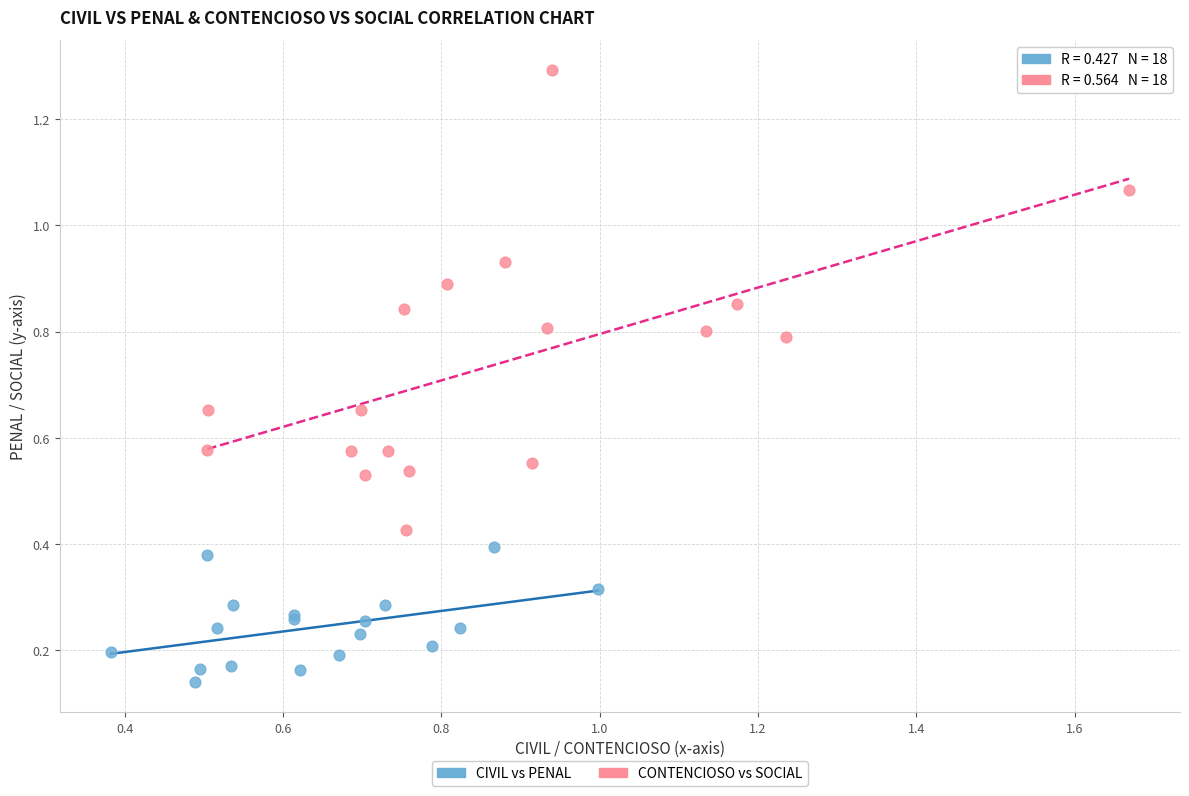

Which series contains the lowest Y value?

CIVIL vs PENAL